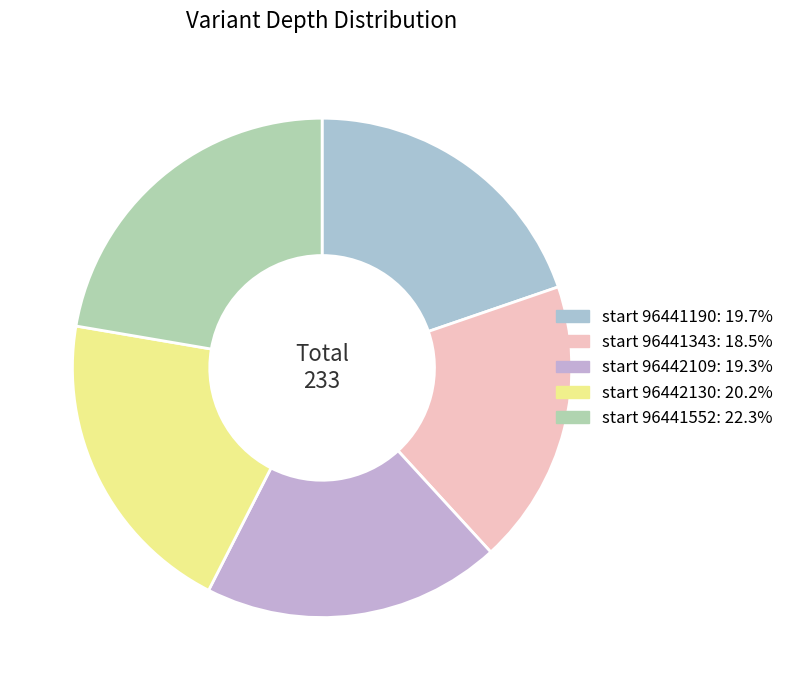

Which slice is the largest?

96441552